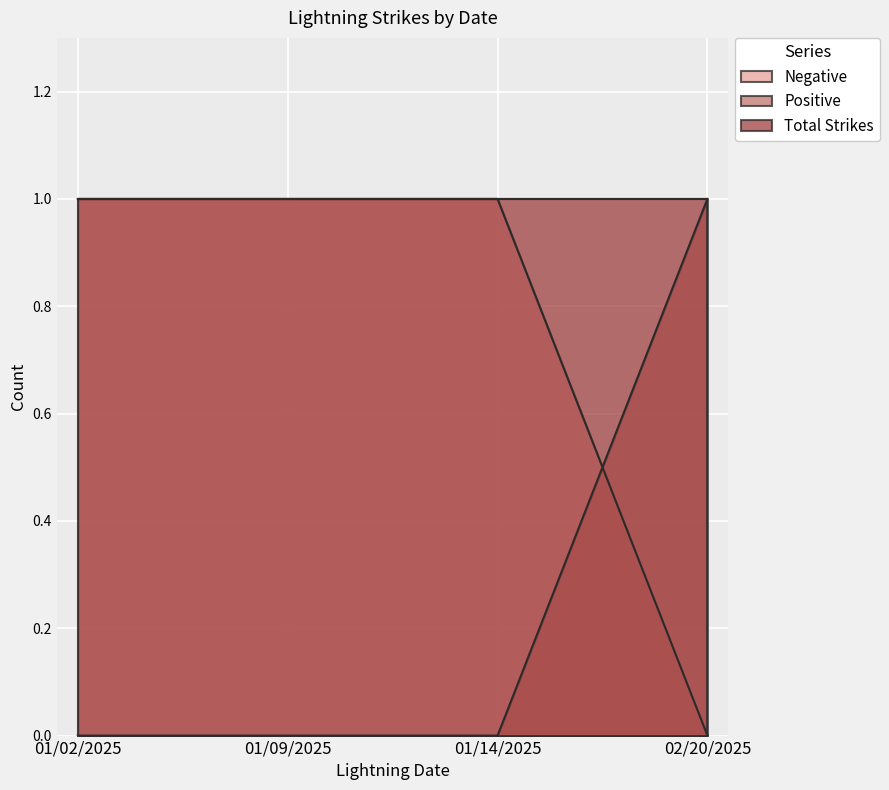

What position from the left is 01/09/2025?

2